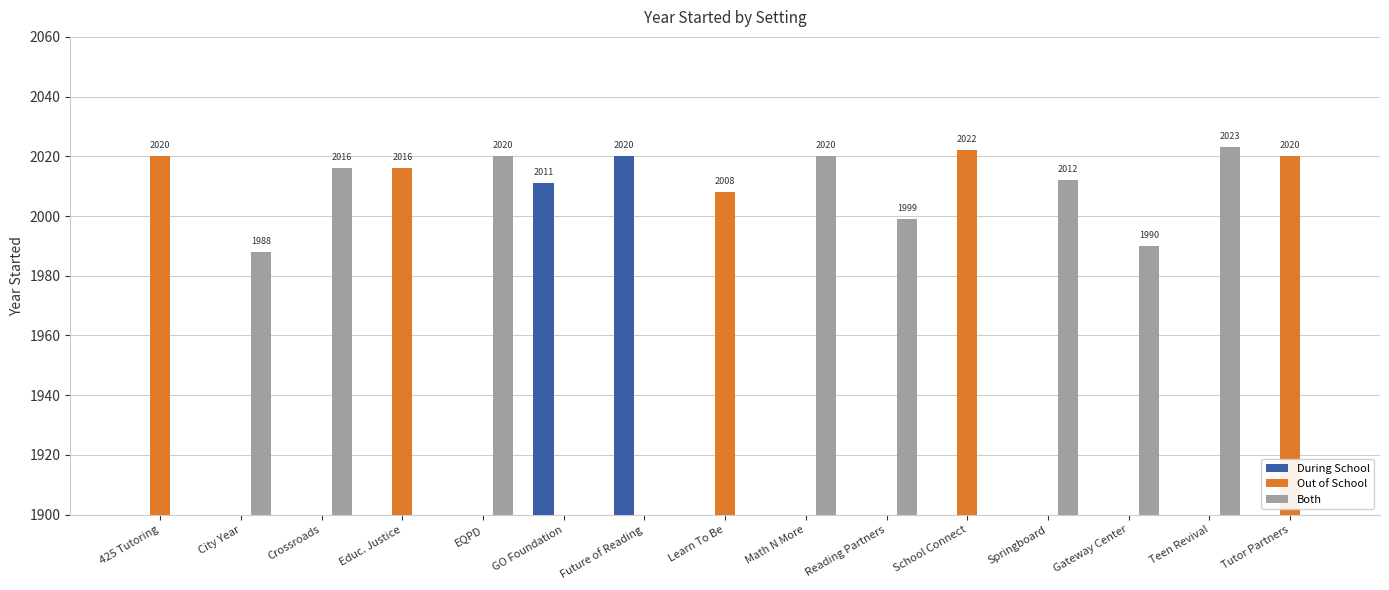

Which series has the largest range (max minus min)?

Both